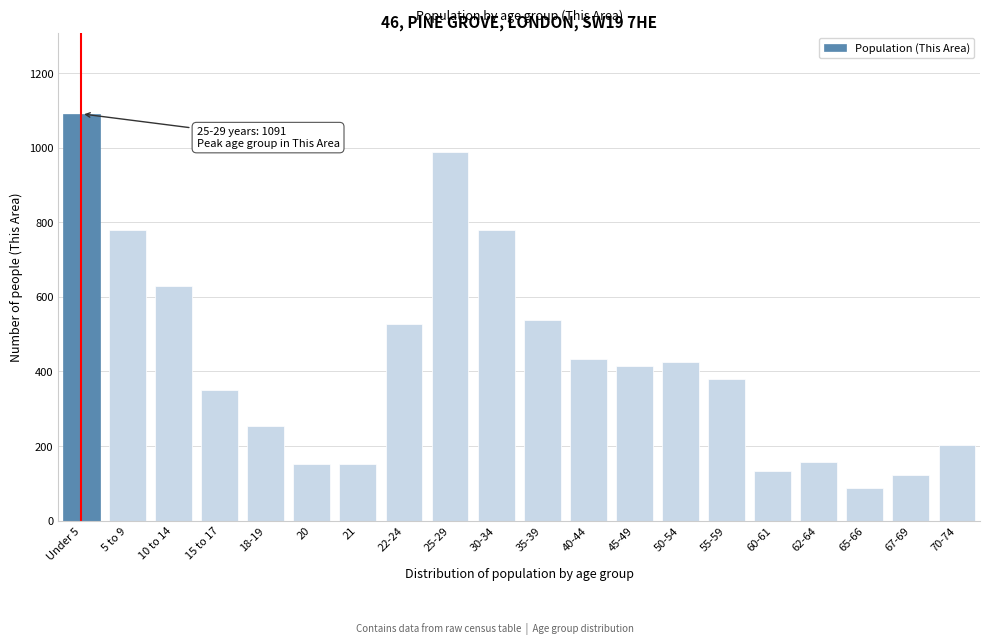

What is the sum of the values at 60-61 and 67-69?

253